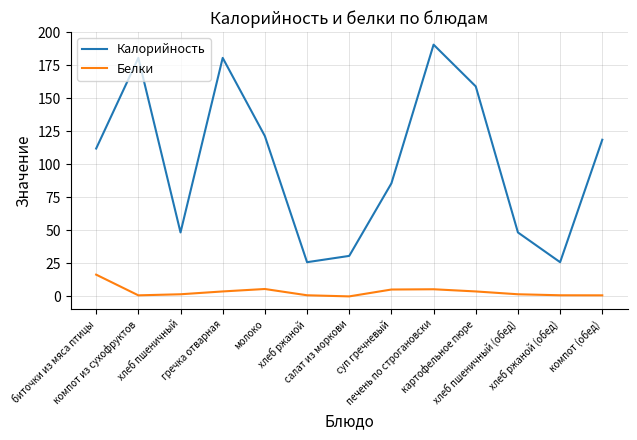

True or false: Белки and Калорийность intersect in this chart.

False